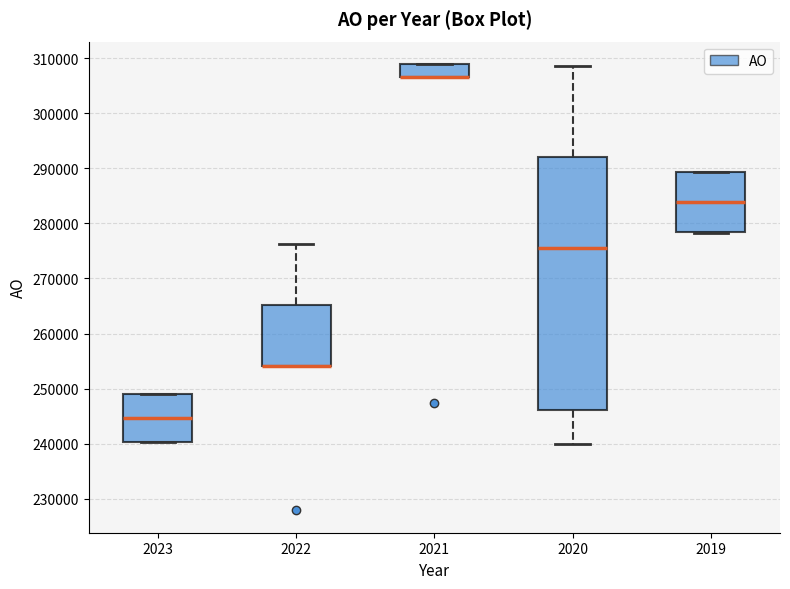

Where is the lower edge of the box at x = 2020 on the y-axis? The values are not printed on the chart, so give them approximately, as read against the axis.

246000